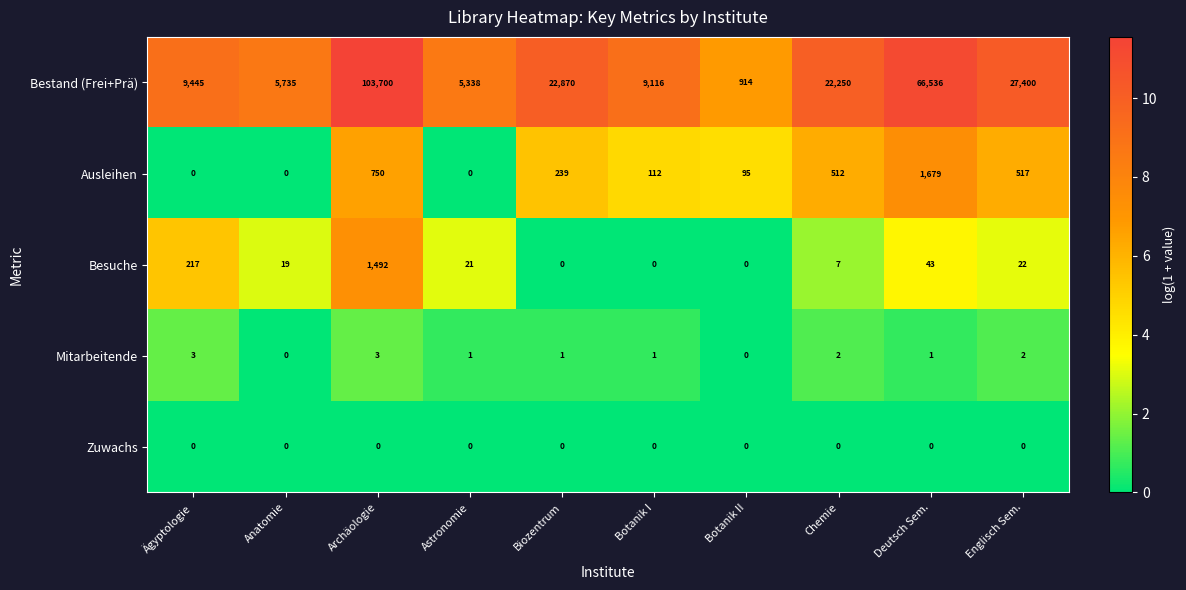

Where does the Bestand (Frei+Prä) series first go above 22250?

Archäologie